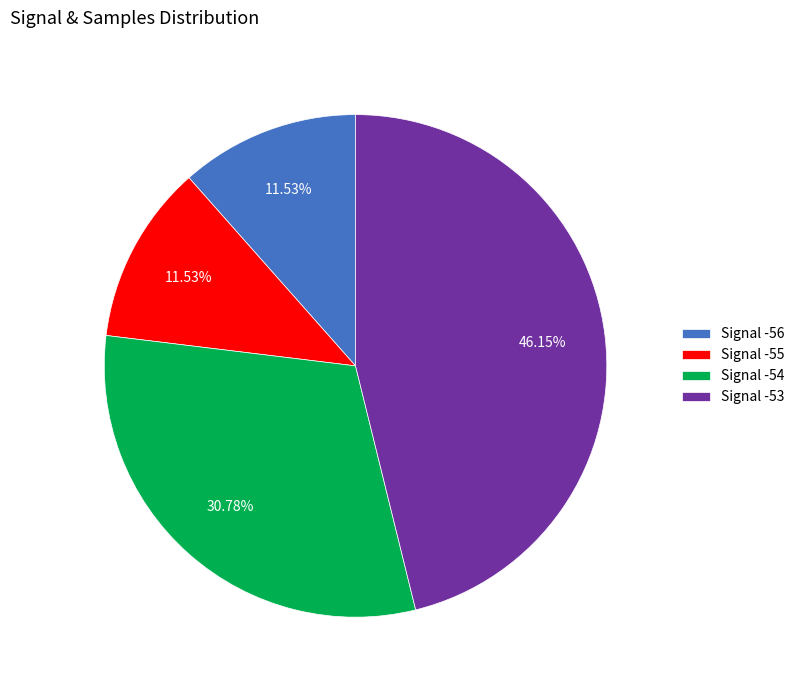

How many segments does this pie chart have?

4